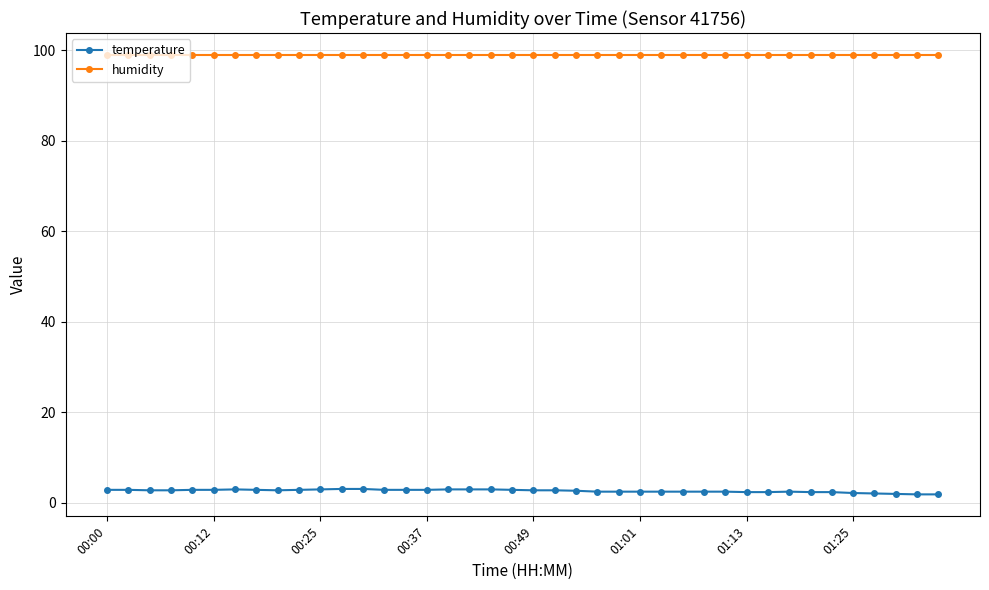

List the series in order of their overall mean, highest first.

humidity, temperature